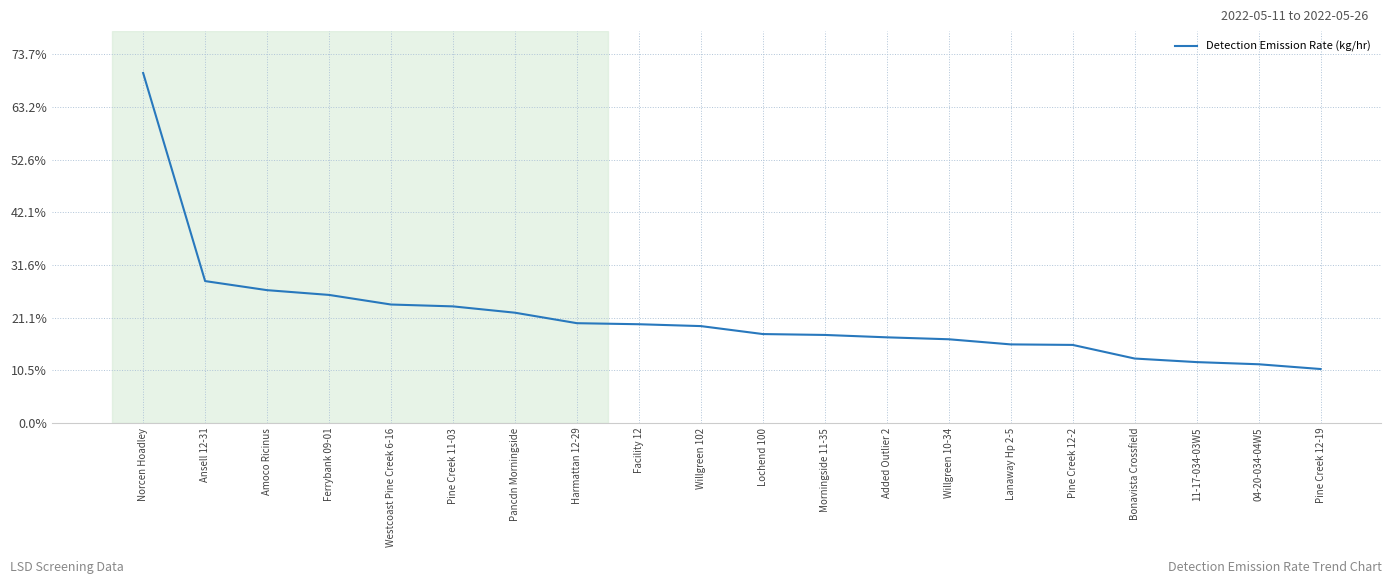

What is the value of the 9th point from the left?

37.5